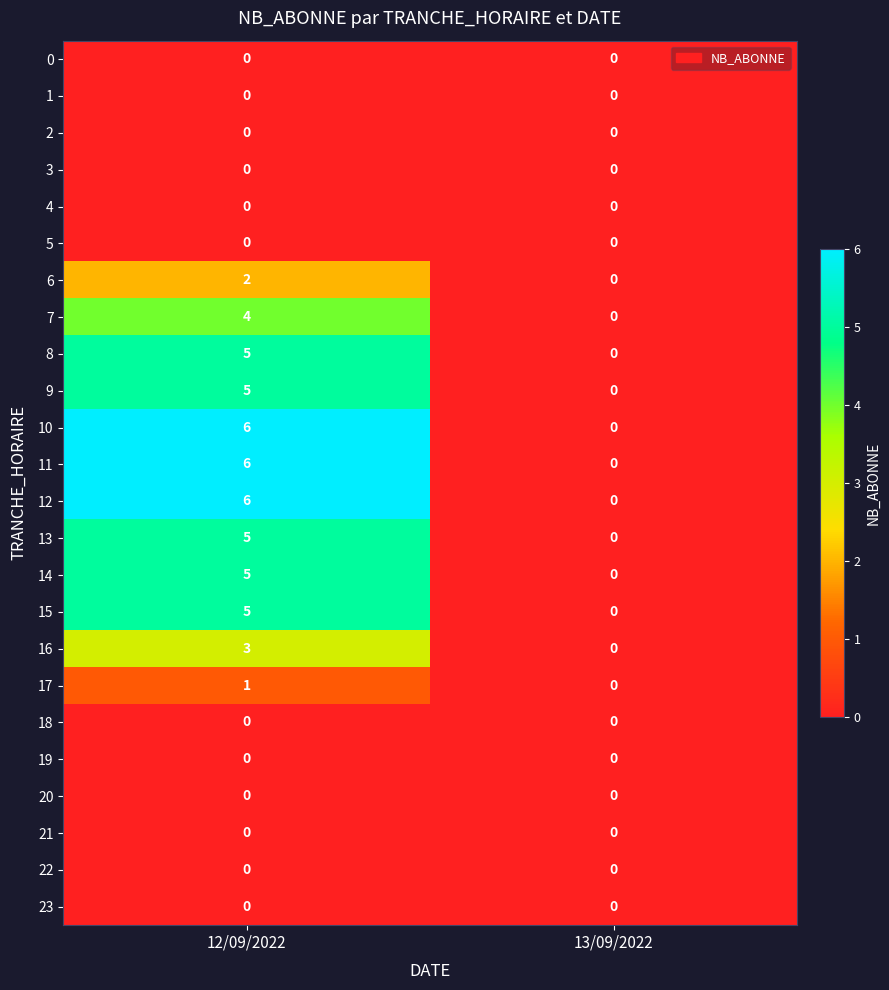

True or false: 22 has a value of 0 at 12/09/2022.

True